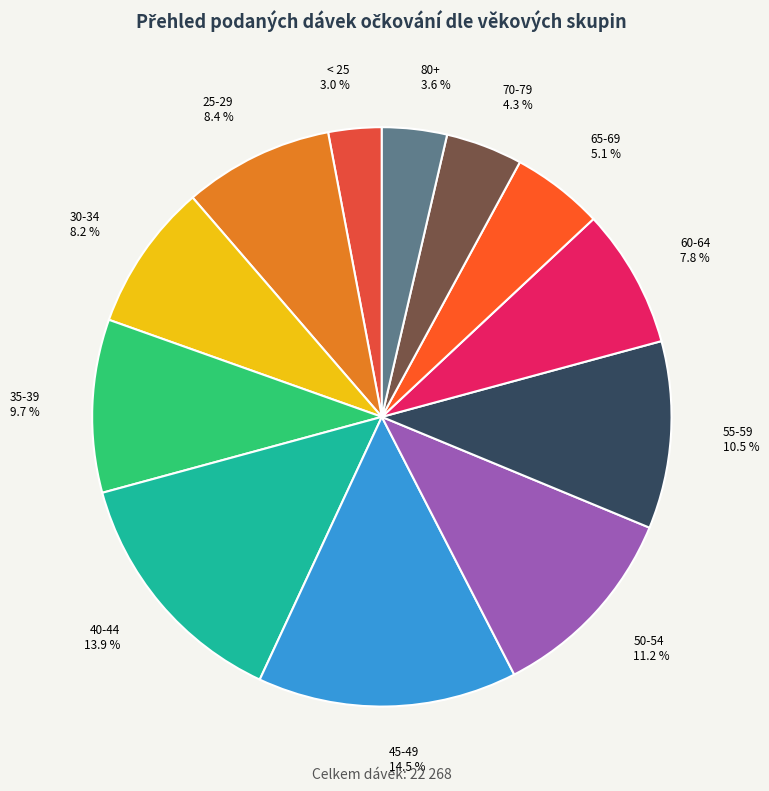

Does 40-44 account for over 50% of the chart?

No